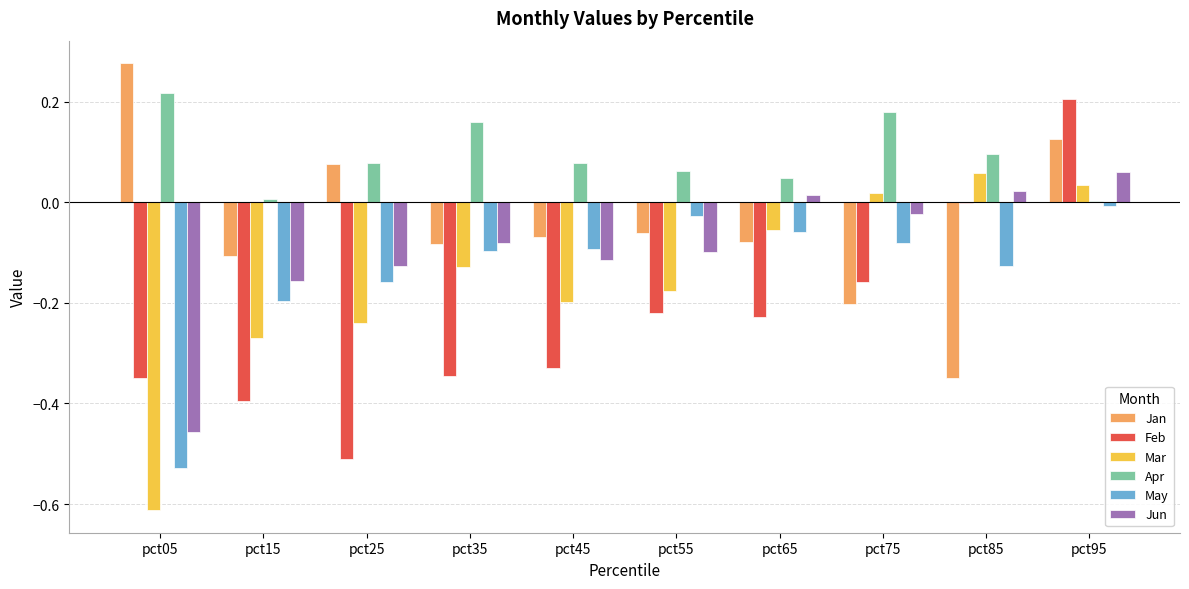

Between pct15 and pct85, which series saw the biggest shift?

Feb